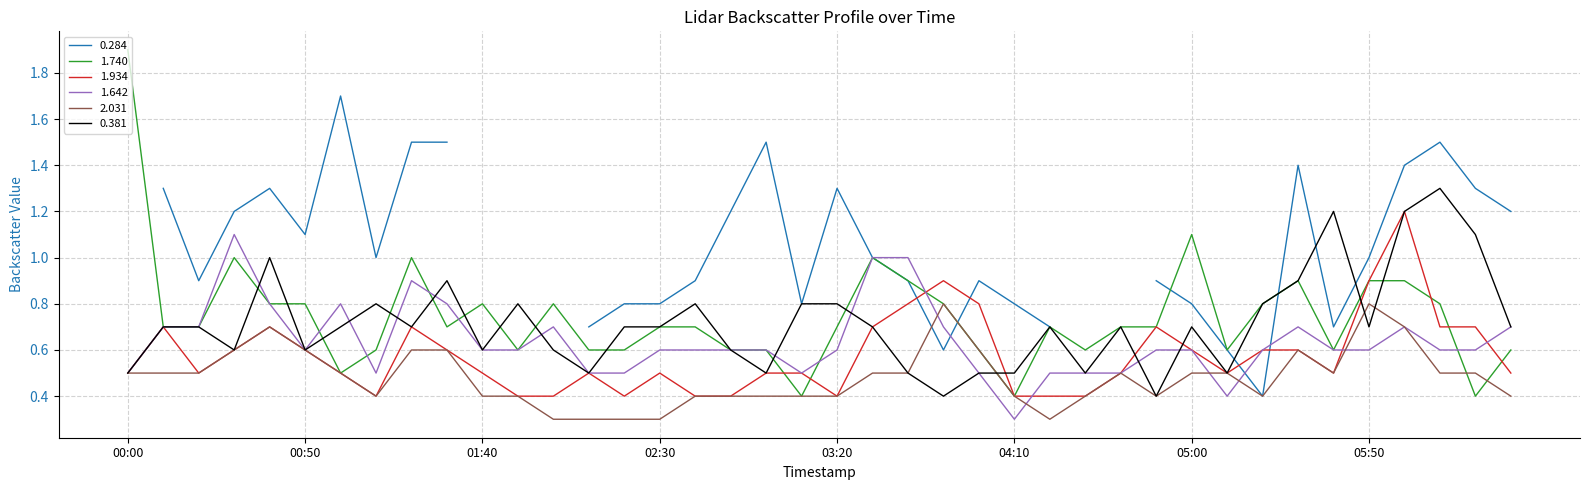

What is the highest value of the 0.381 series?

1.3